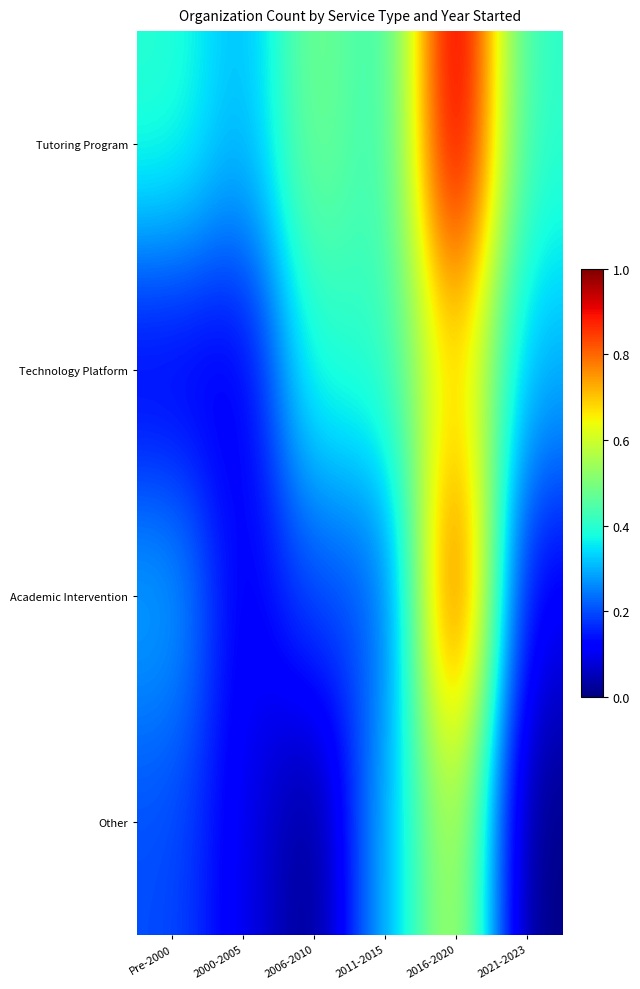

Which has a higher value, 2016-2020 or 2021-2023?

2016-2020